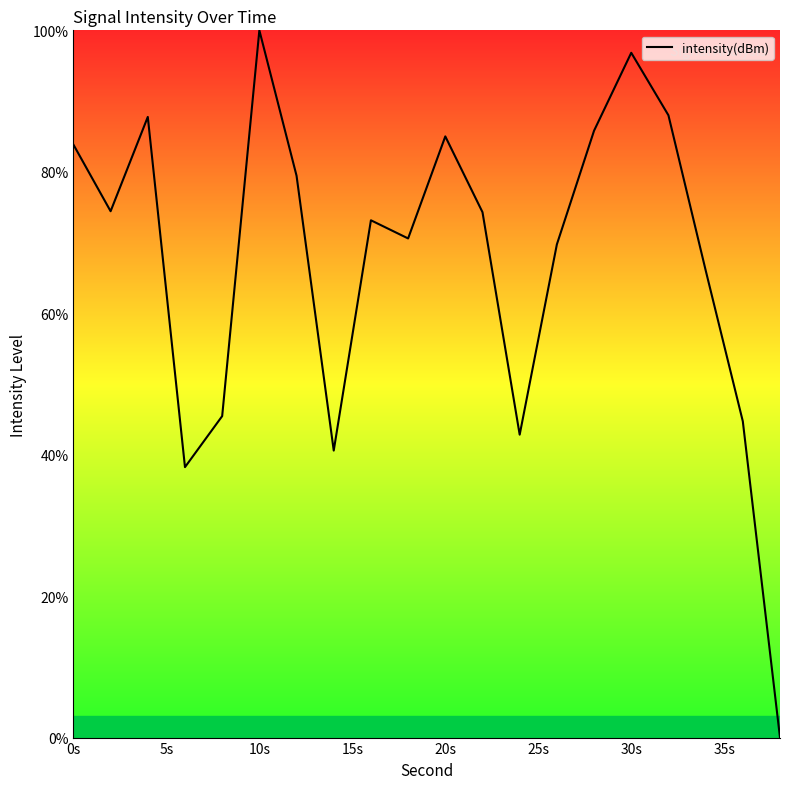

How many values exceed 74?

10